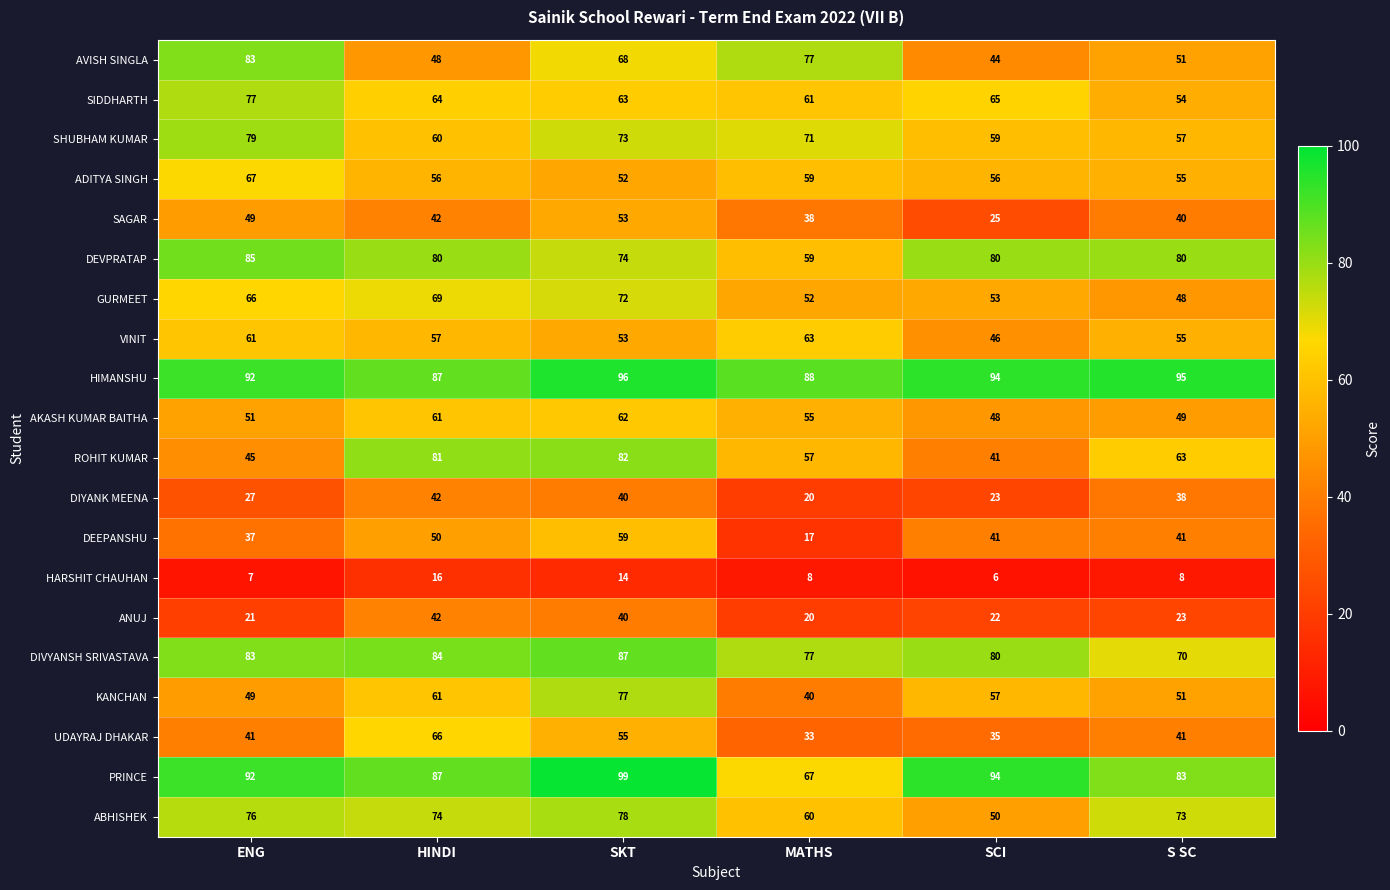

At which label does AVISH SINGLA first exceed 68?

ENG